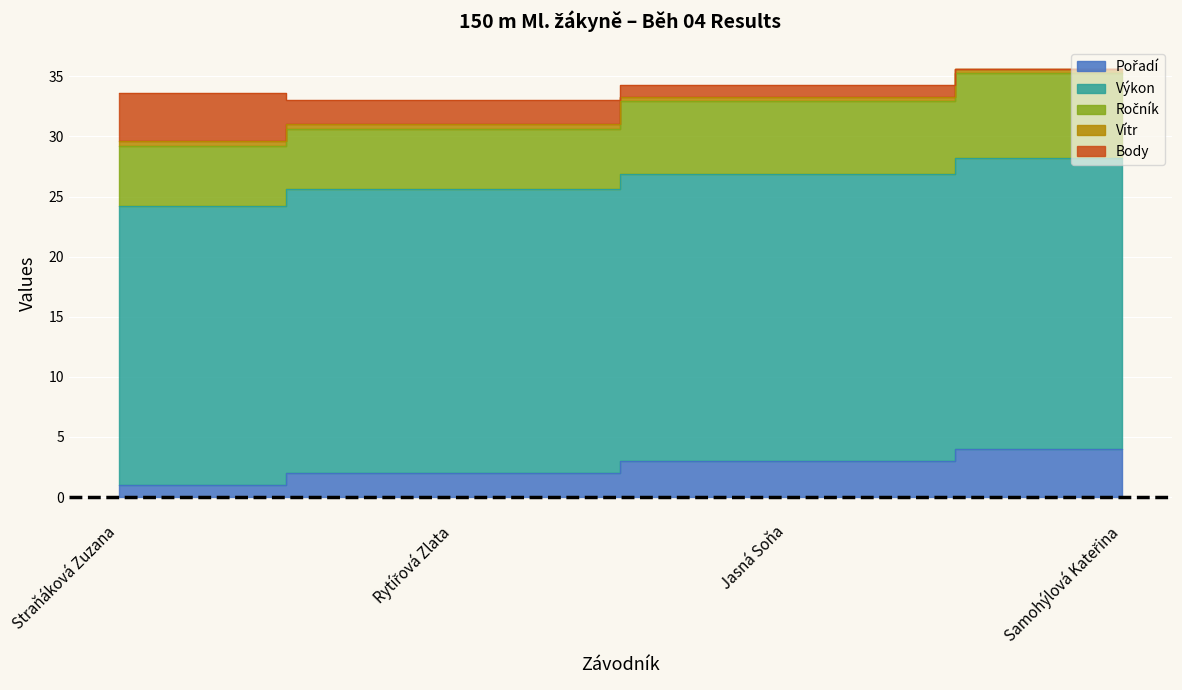

What position from the right is Rytířová Zlata?

3